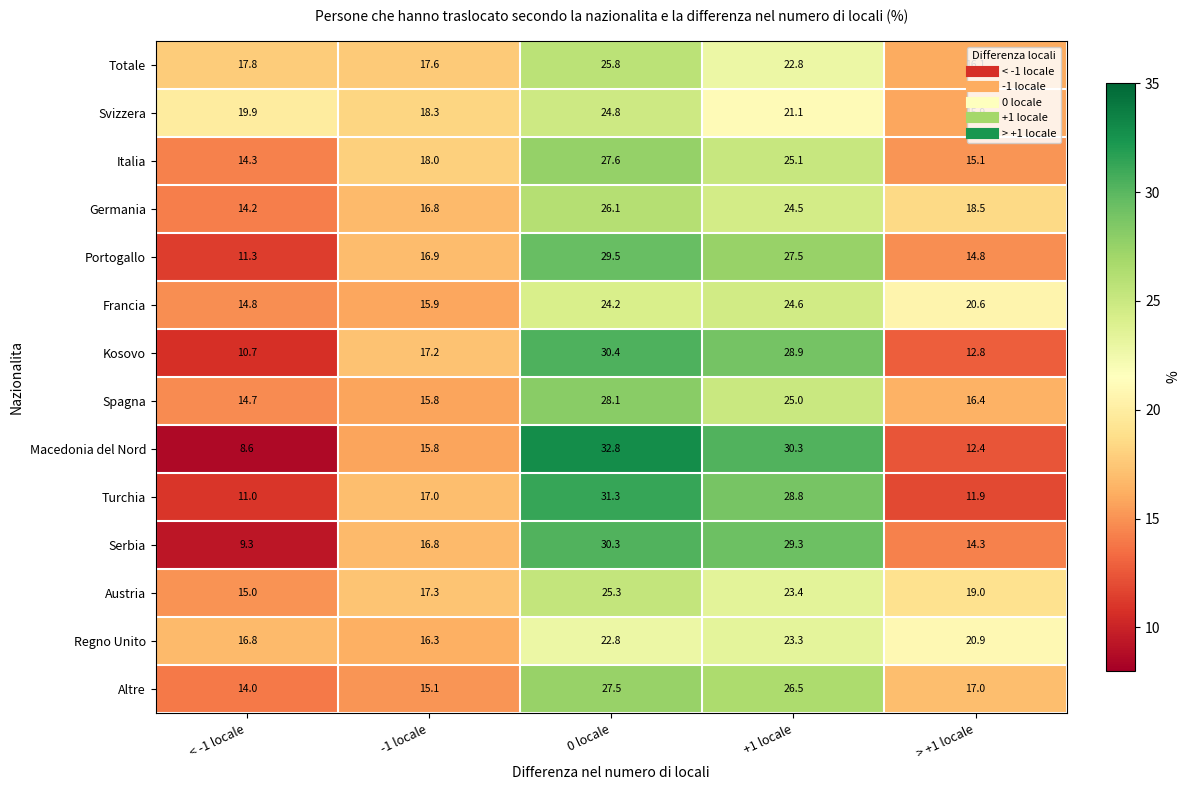

What is the spread (max minus min) of values at +1 locale?

9.2